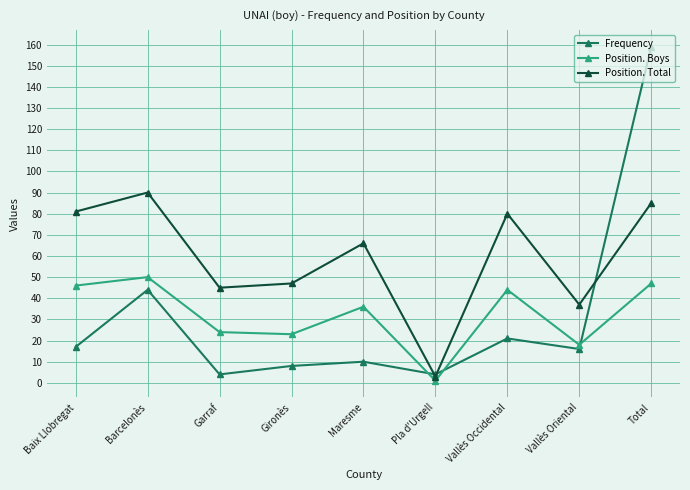

True or false: Frequency has a value of 4 at Vallès Oriental.

False